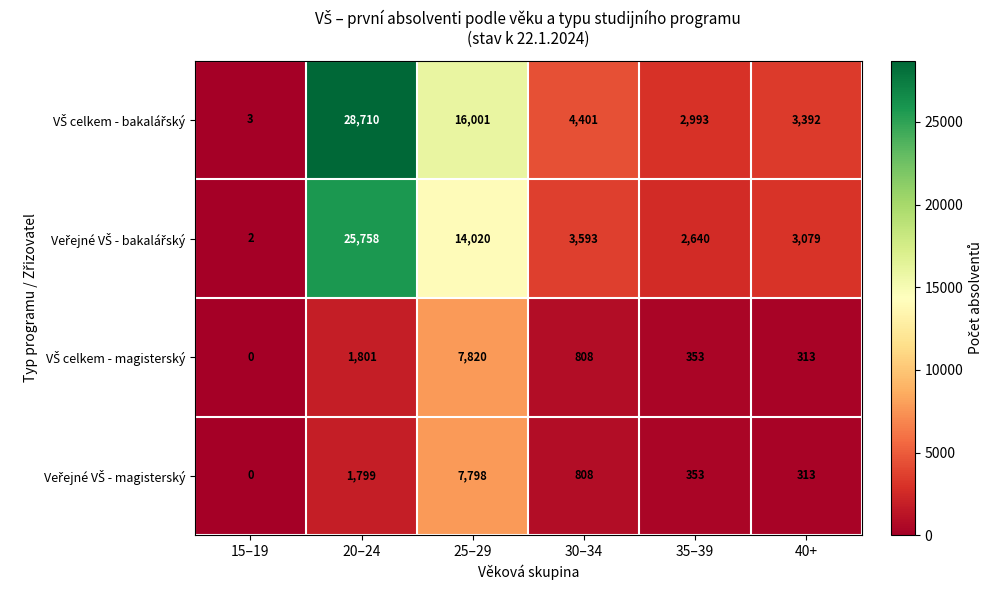

Which category has the highest value across all series?

20–24